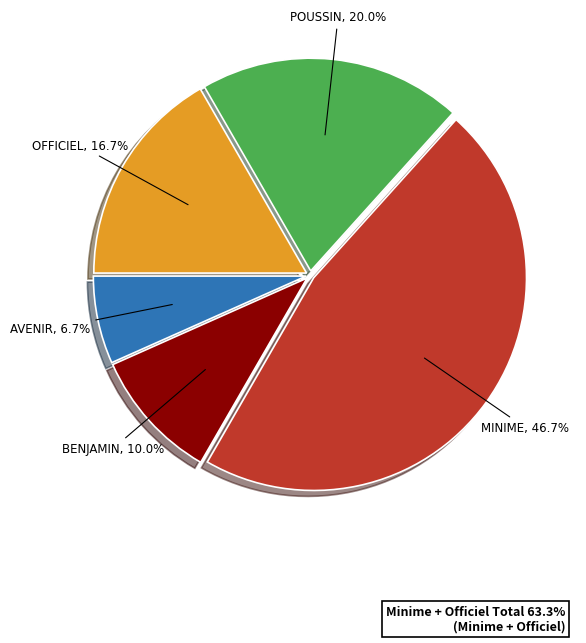

How many slices are in this pie chart?

5